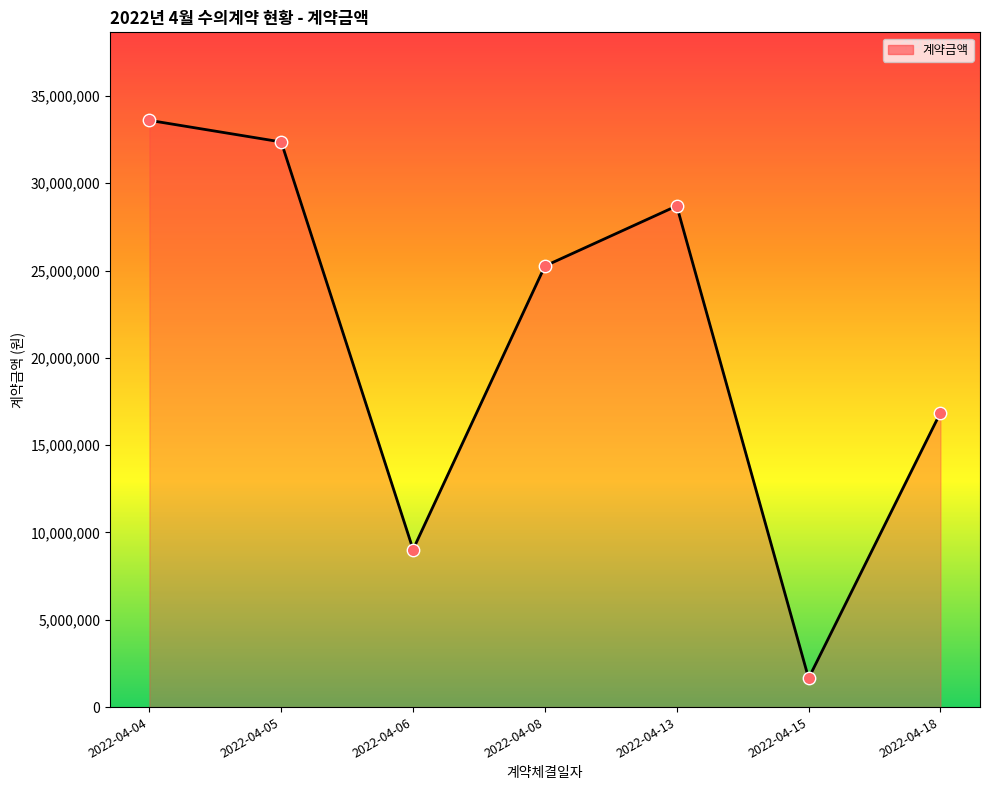

What is the change in value from 2022-04-04 to 2022-04-18?

-16741510